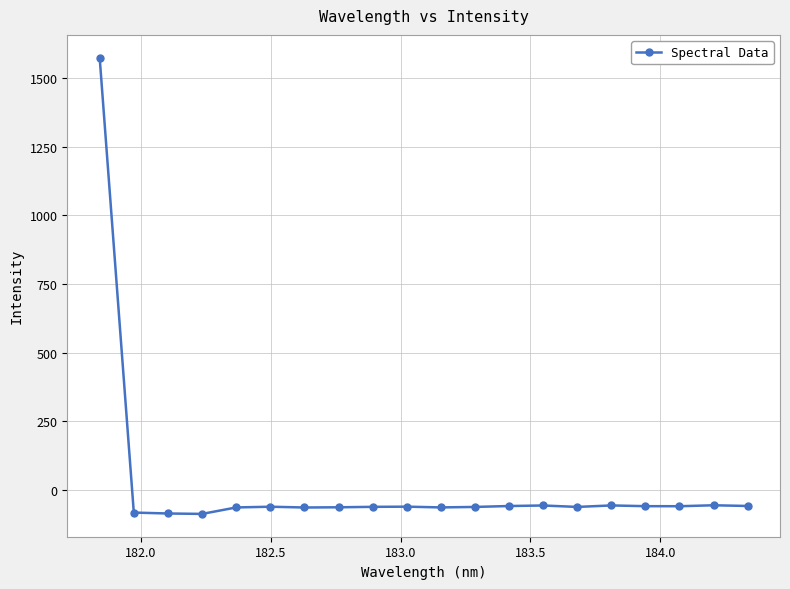

What is the value of the 12th point from the left?

-61.3